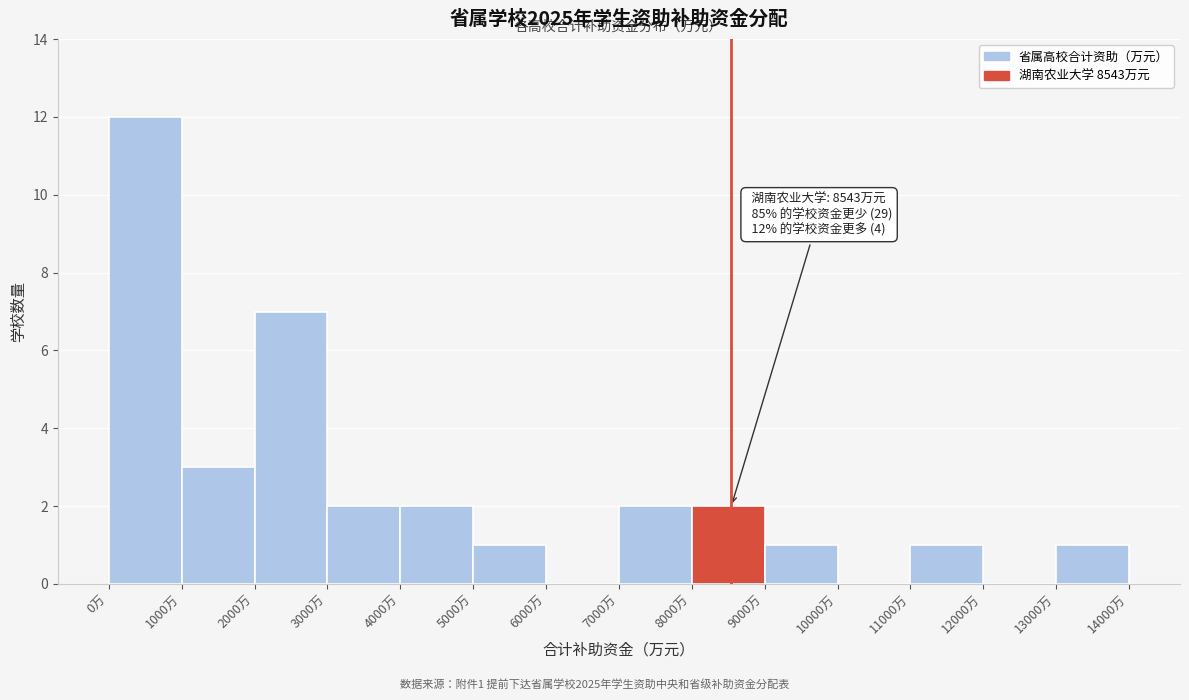

Which range on the x-axis has the tallest bar?

0 to 1000